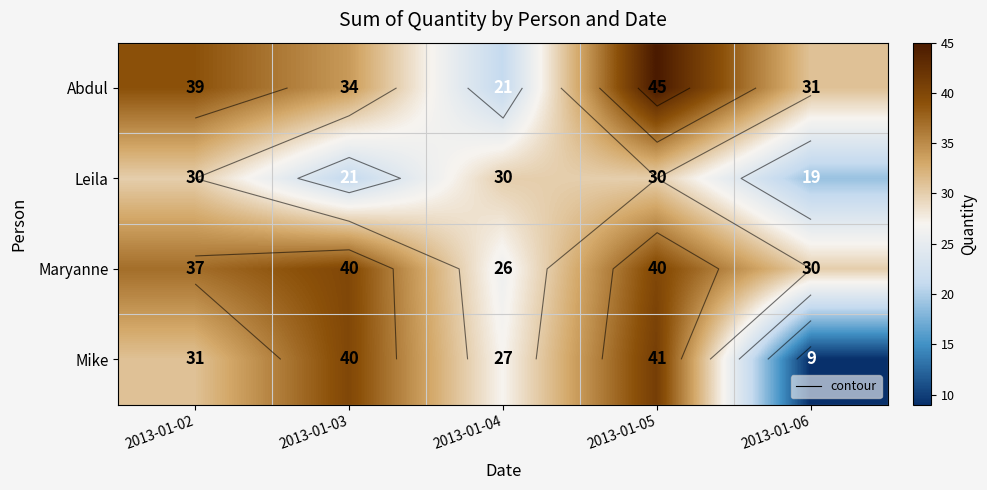

At how many categories does at least one series exceed 31?

3